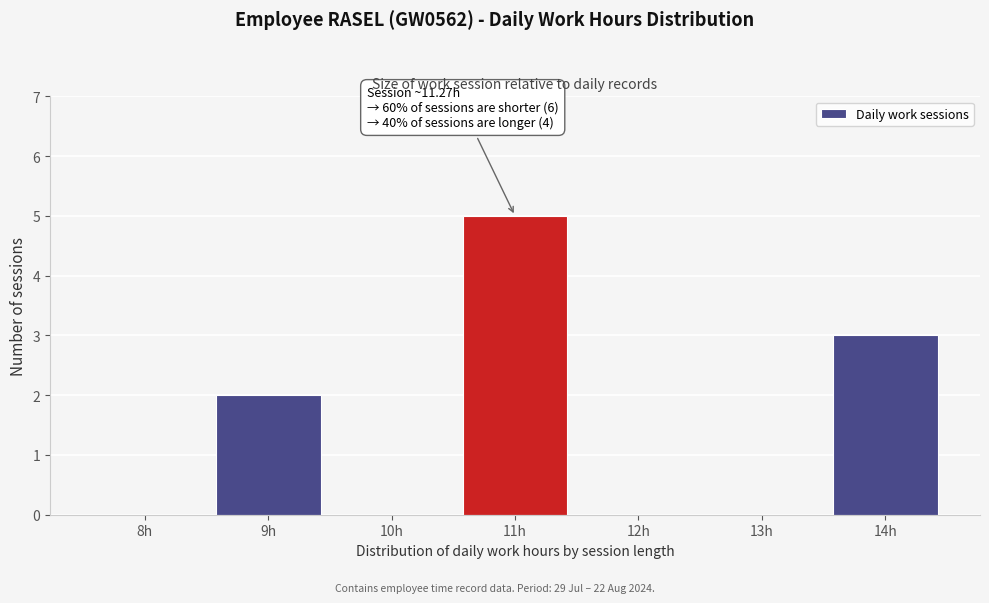

Reading right to left, list all the values displayed in this chart.

14h=3	13h=0	12h=0	11h=5	10h=0	9h=2	8h=0